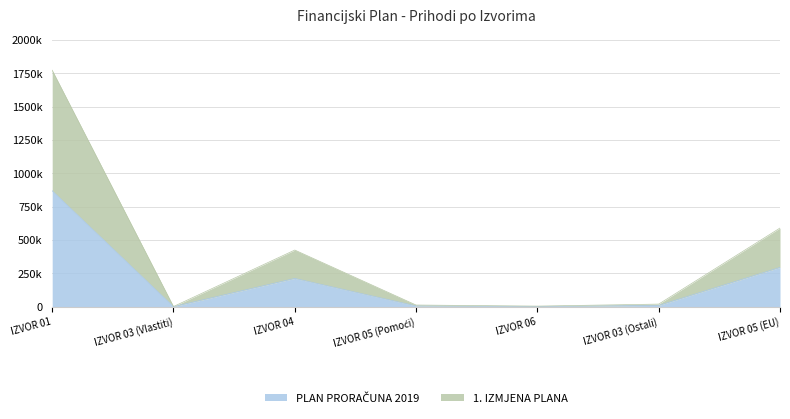

What is the label of the 6th point from the left?

IZVOR 03 (Ostali)